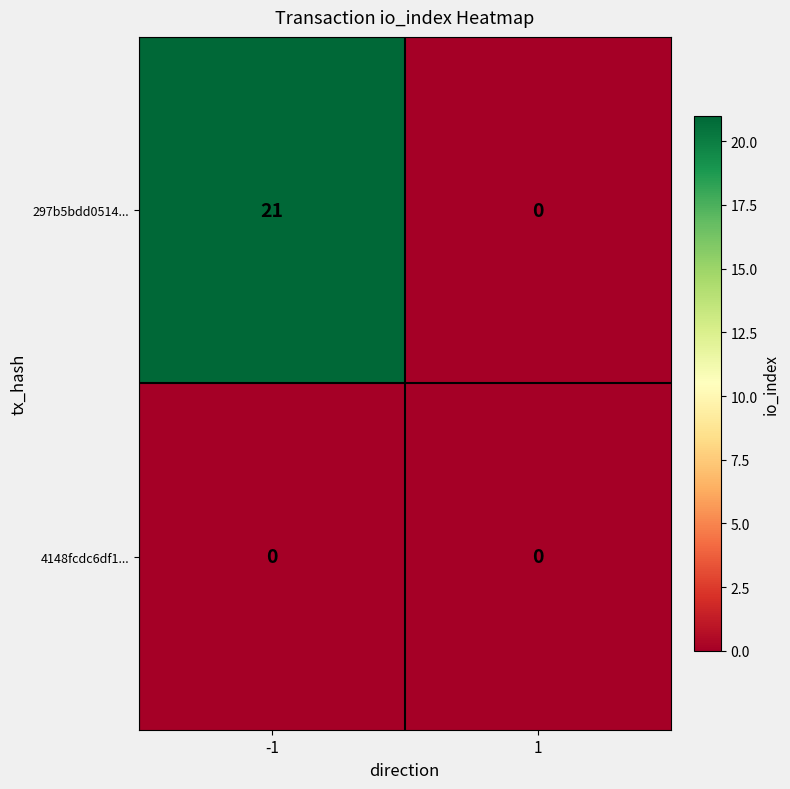

Reading left to right, list all the values displayed in this chart.

297b5bdd0514...: -1=21	1=0
4148fcdc6df1...: -1=0	1=0